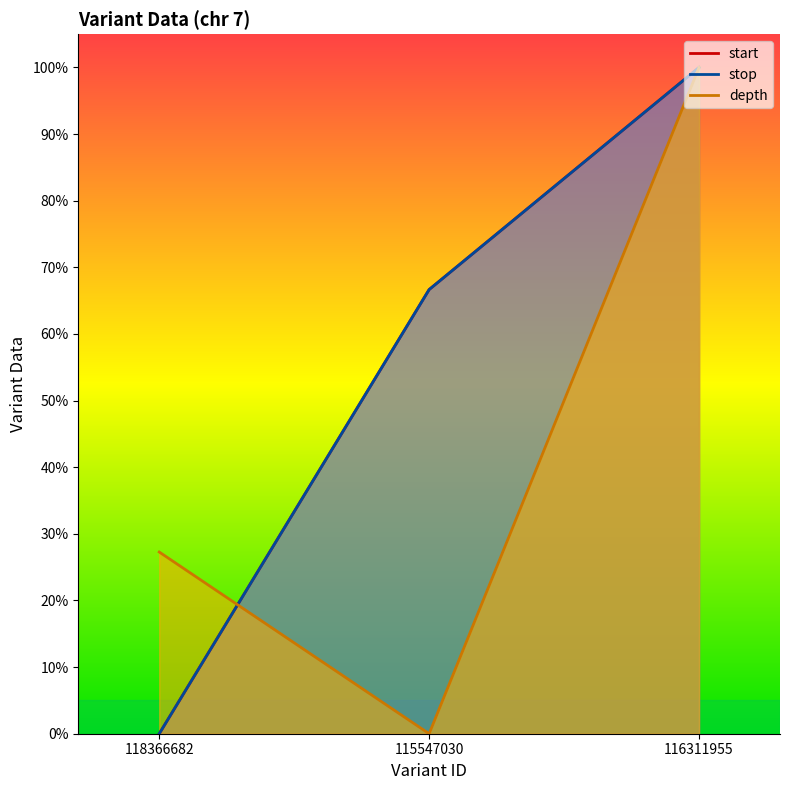

Count the number of data series in this chart.

3